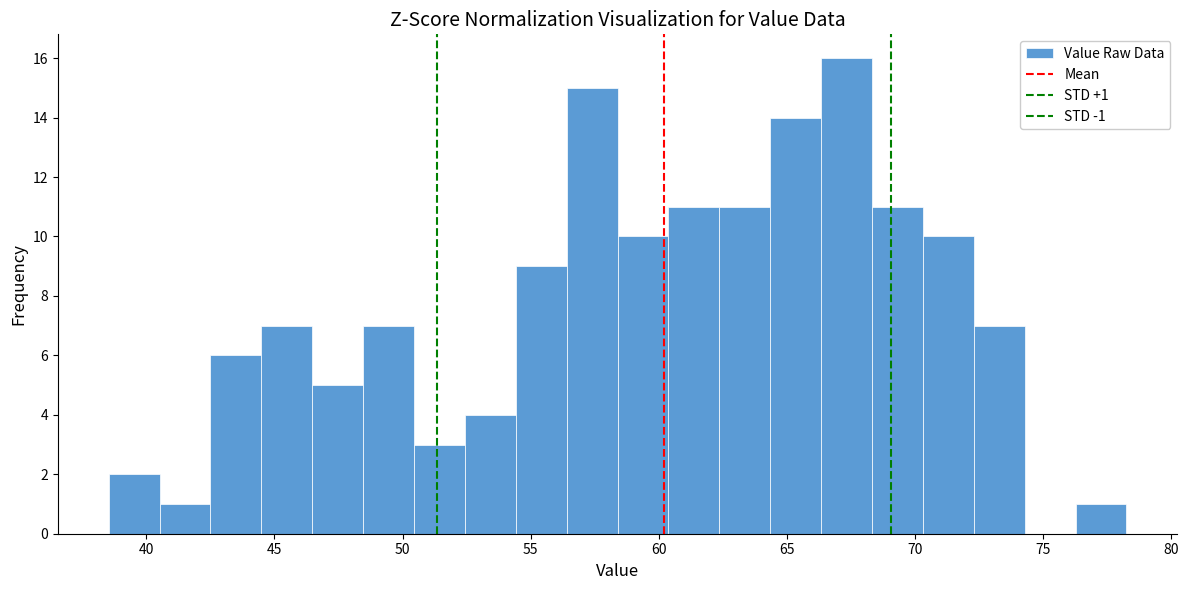

Read against the x-axis, roughly where is the centre of the tallest bar?

67.5